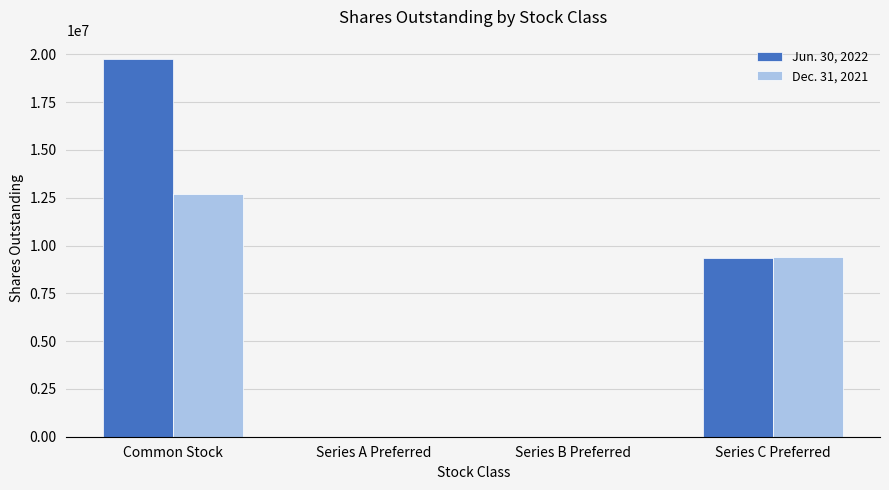

Which series changed the most between Common Stock and Series A Preferred?

Jun. 30, 2022